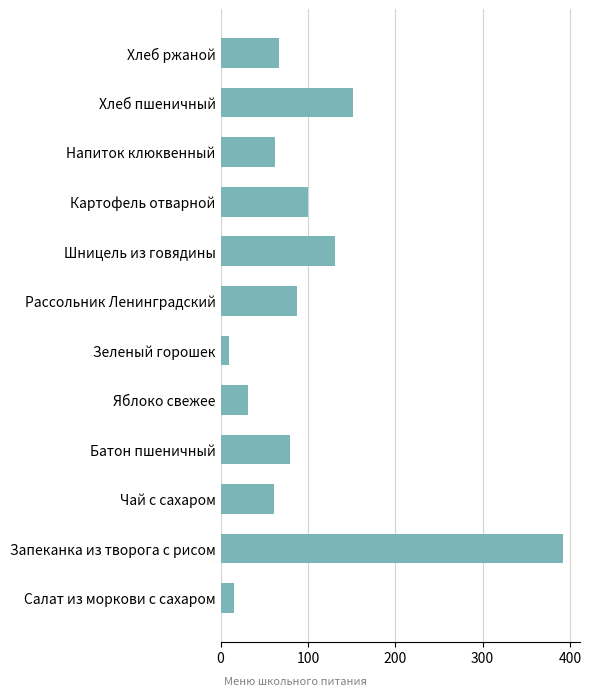

What is the smallest value displayed?

10